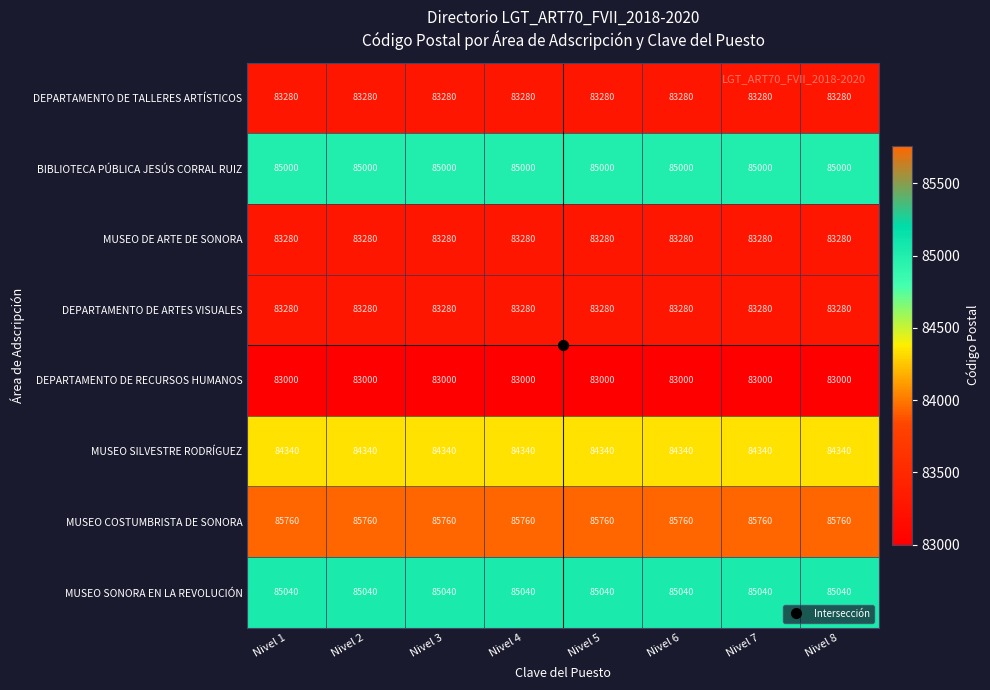

What is the minimum value for MUSEO SONORA EN LA REVOLUCIÓN?

85040